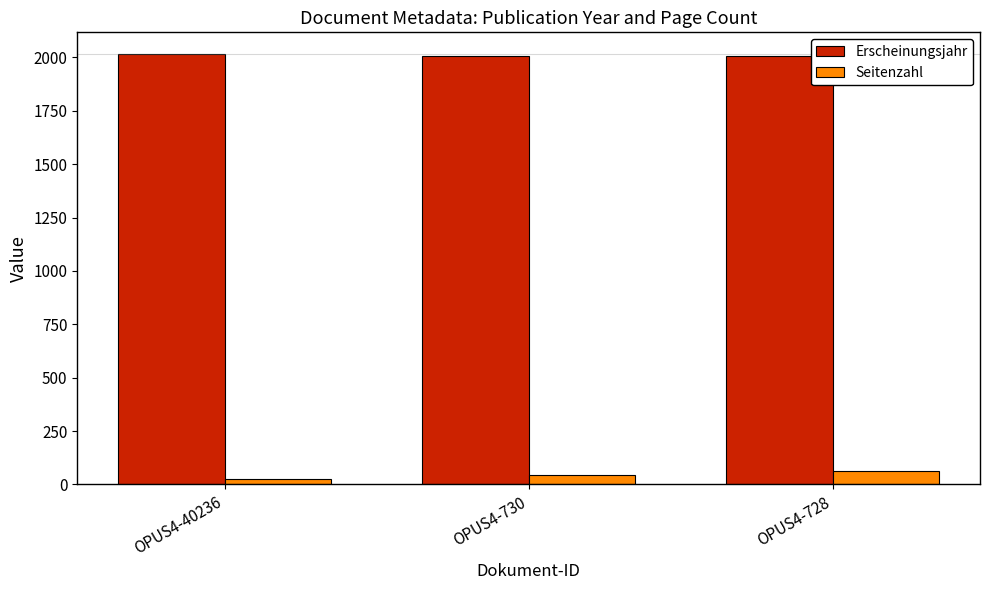

What is the minimum value for Seitenzahl?

25